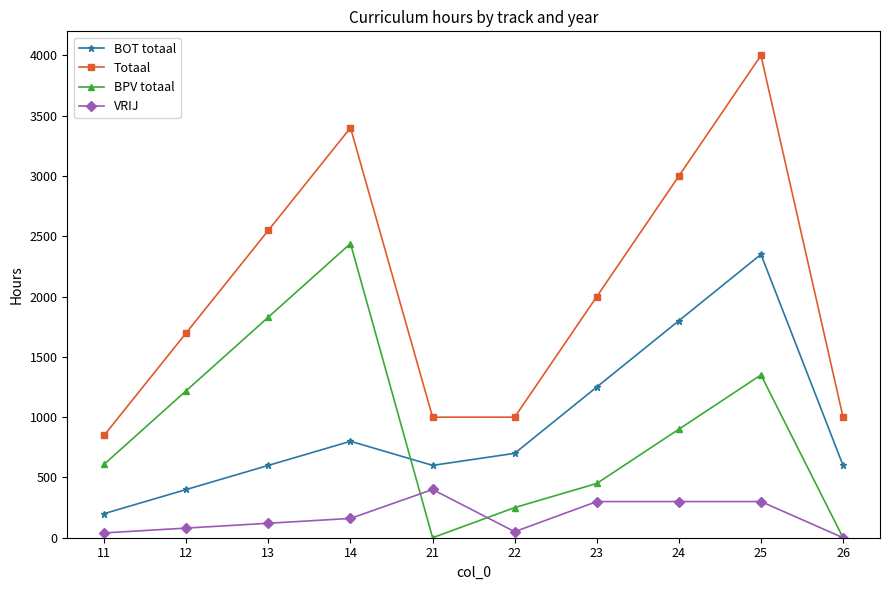

What value does the BPV totaal series have at 12, to the nearest 10?

1220